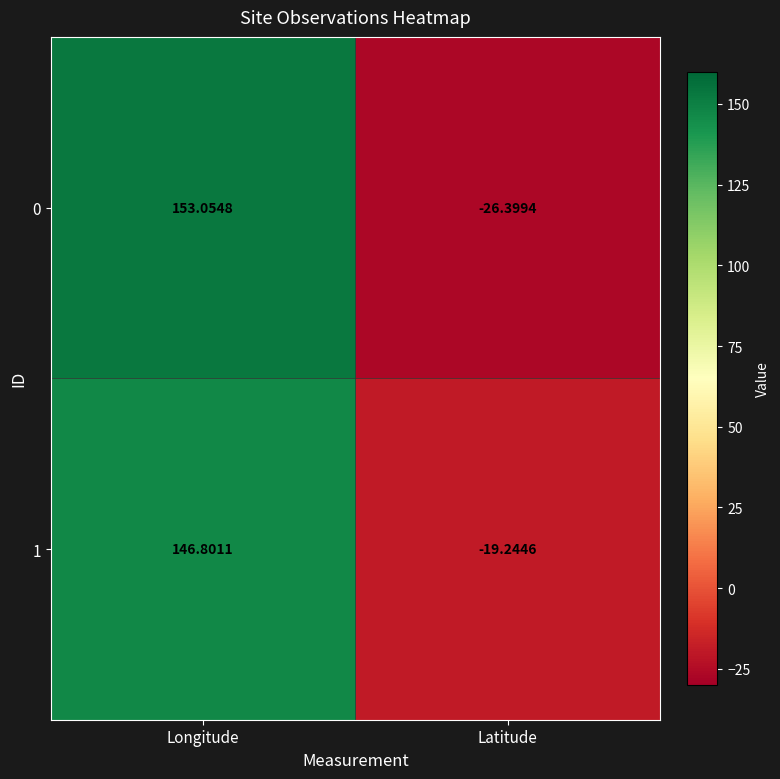

At which label does 1 first exceed 146?

Longitude